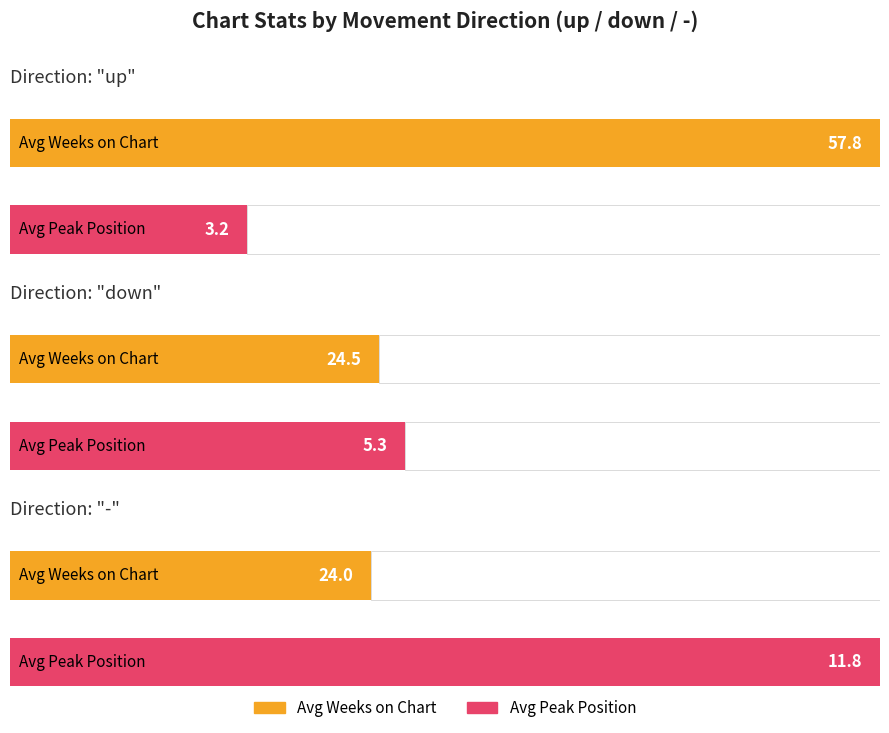

Rank the series by their maximum value, from highest to lowest.

Average Weeks on Chart, Average Peak Position